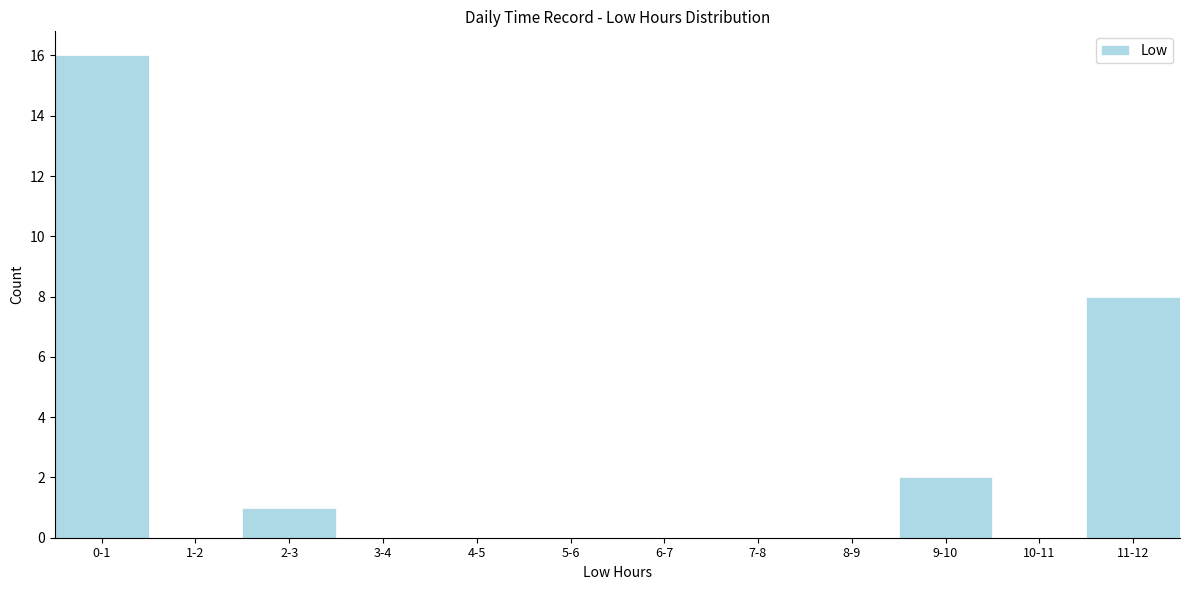

Reading left to right, extract all data points from this chart.

0-1=16	1-2=0	2-3=1	3-4=0	4-5=0	5-6=0	6-7=0	7-8=0	8-9=0	9-10=2	10-11=0	11-12=8